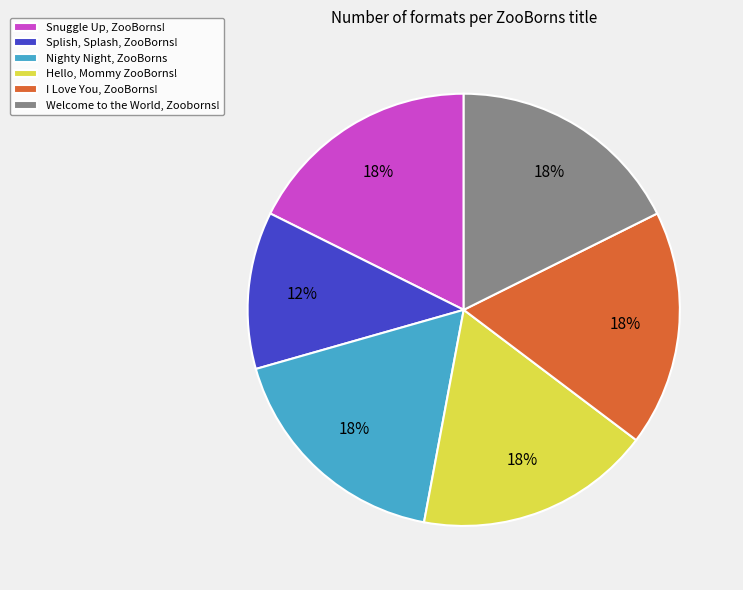

To the nearest percent, what is the combined percentage of Splish, Splash, ZooBorns! and Welcome to the World, Zooborns!?

29%